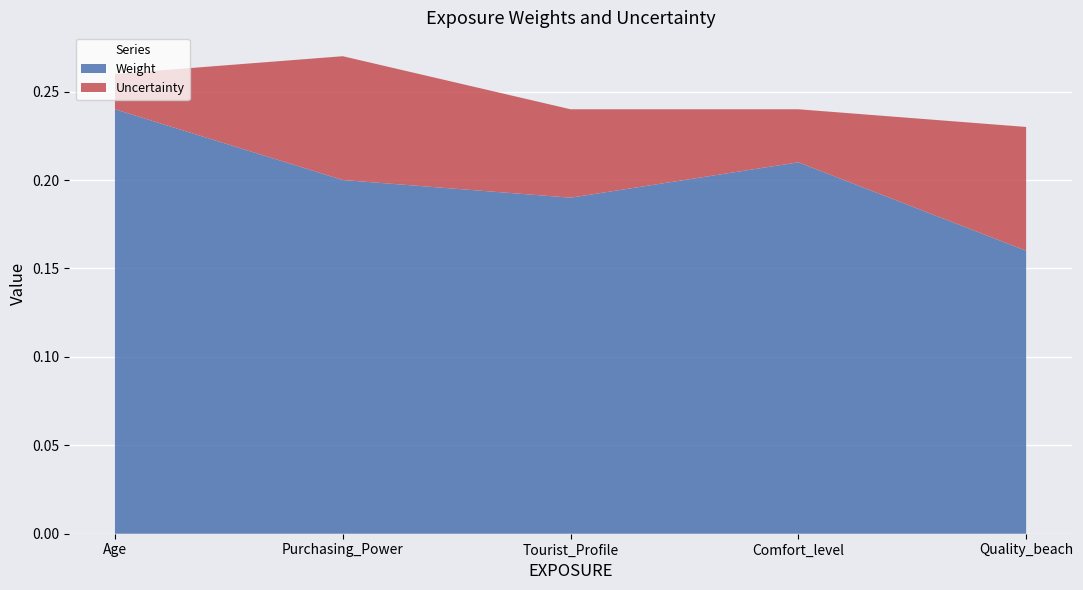

Reading left to right, transcribe all the data shown in this chart.

Weight: 0.2	0.2	0.2	0.2	0.2
Uncertainty: 0.0	0.1	0.1	0.0	0.1